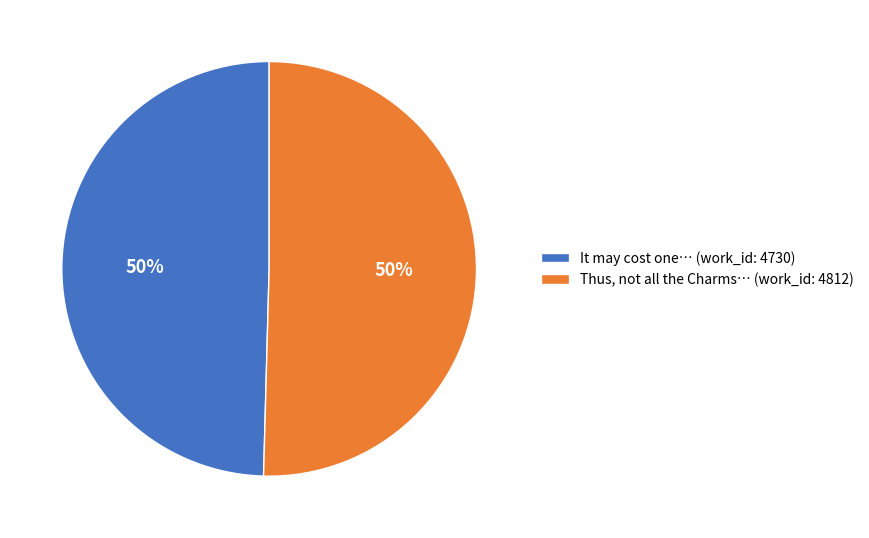

Do It may cost one… (work_id: 4730) and Thus, not all the Charms… (work_id: 4812) together represent more than half of the pie?

Yes